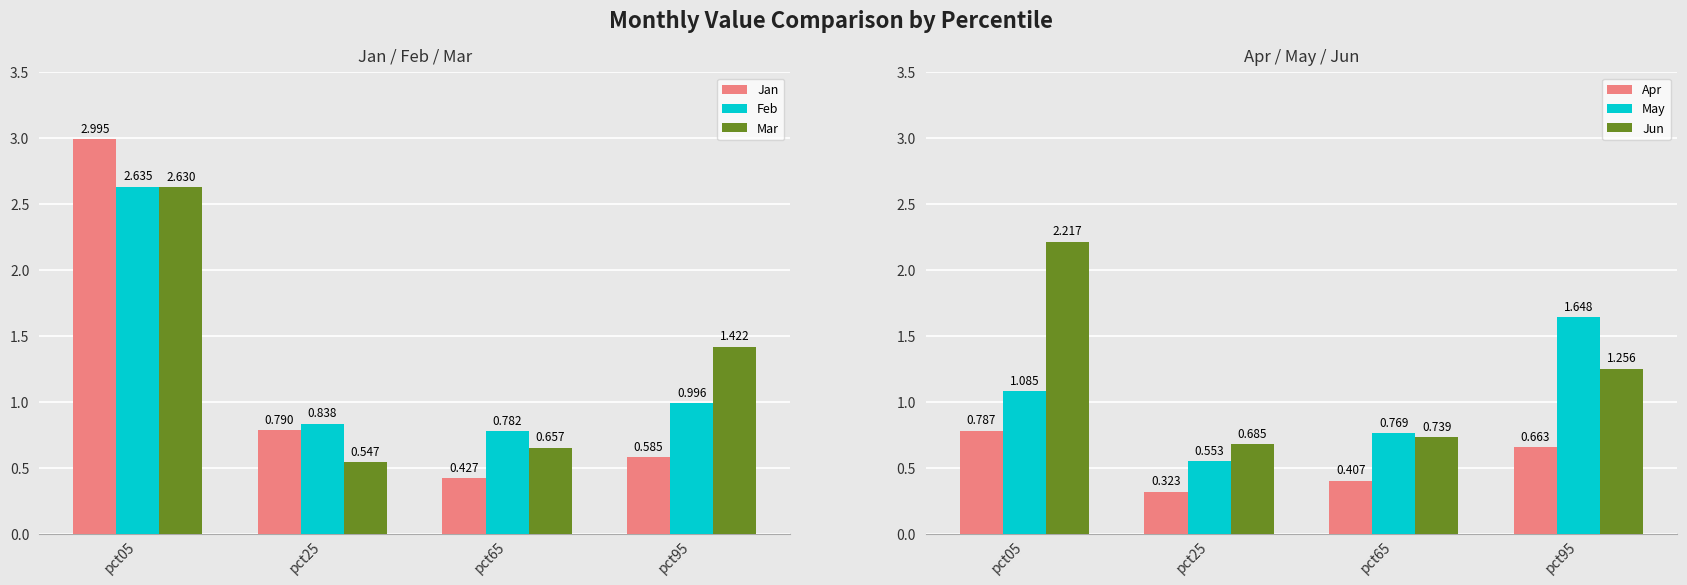

Which series has the largest total across all categories?

Mar